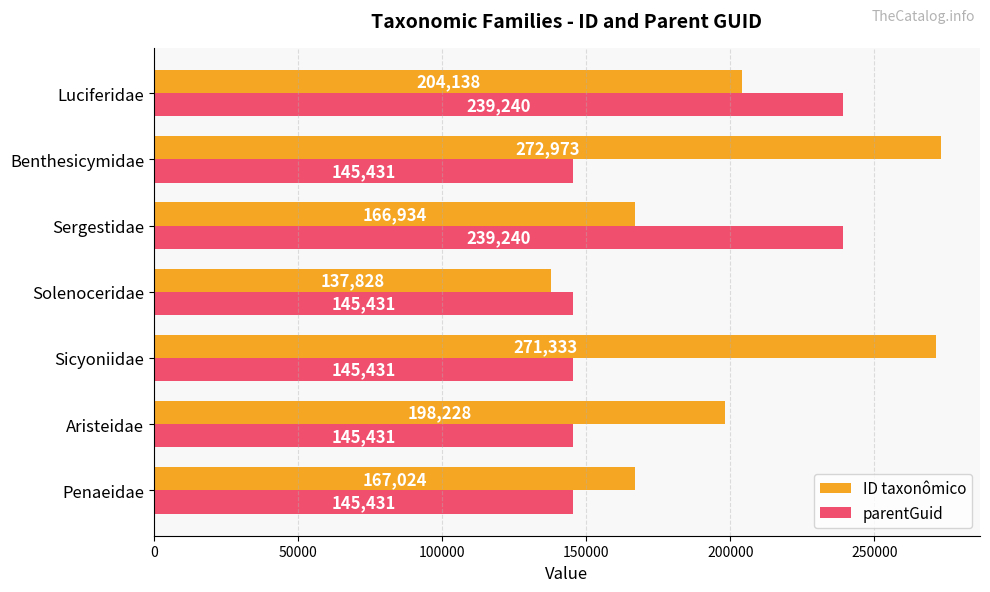

True or false: parentGuid has a value of 239240 at Sergestidae.

True